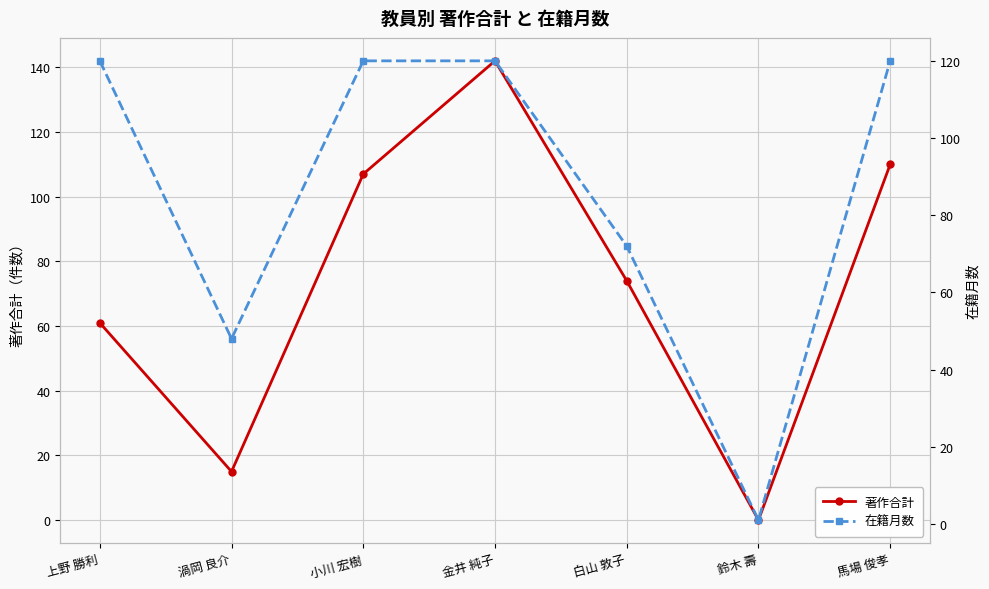

How many values in the 著作合計 series exceed 74?

3